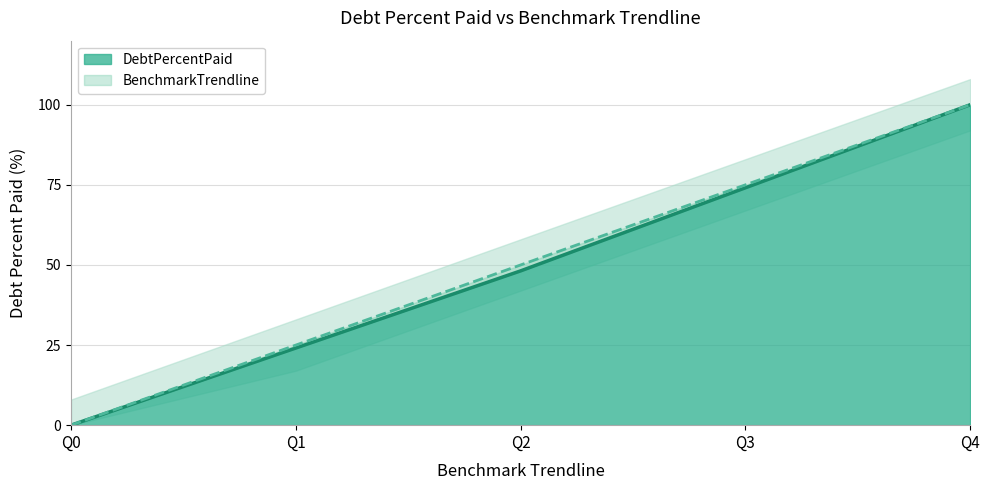

Is it true that BenchmarkTrendline equals 40.0 at Q4?

False